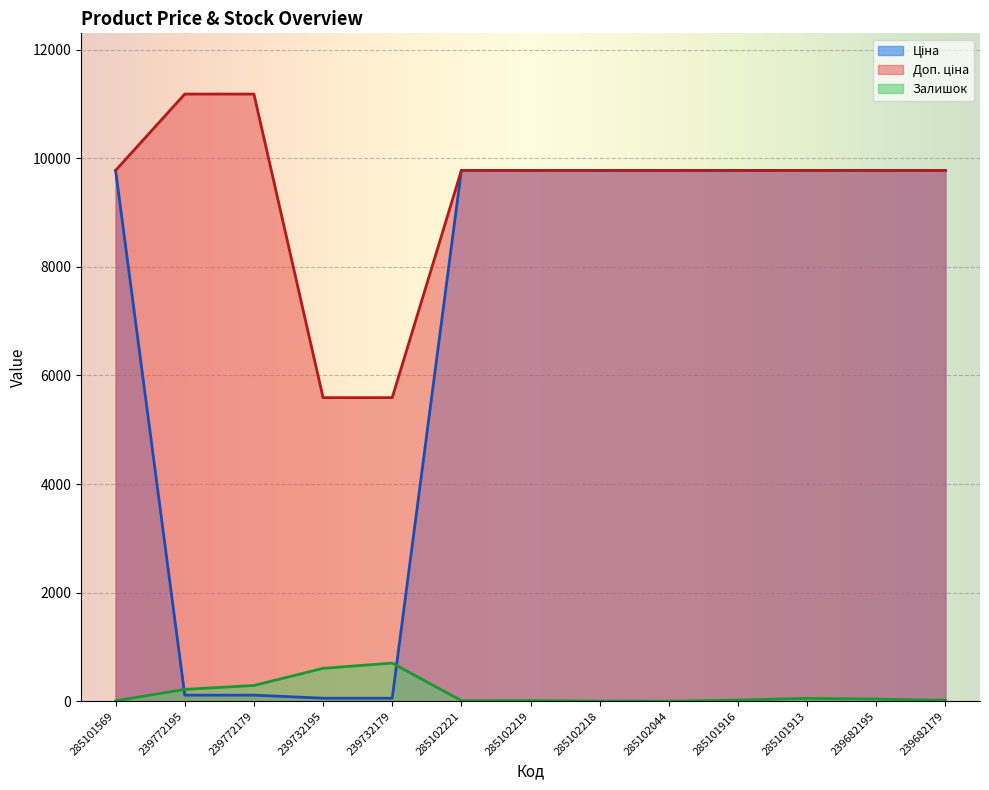

Reading left to right, transcribe all the data shown in this chart.

Ціна: 285101569=9775.5	239772195=111.8	239772179=111.8	239732195=55.9	239732179=55.9	285102221=9775.5	285102219=9775.5	285102218=9775.5	285102044=9775.5	285101916=9775.5	285101913=9775.5	239682195=9775.5	239682179=9775.5
Доп. ціна: 285101569=9775.5	239772195=11182.0	239772179=11182.0	239732195=5591.0	239732179=5591.0	285102221=9775.5	285102219=9775.5	285102218=9775.5	285102044=9775.5	285101916=9775.5	285101913=9775.5	239682195=9775.5	239682179=9775.5
Залишок: 285101569=7.0	239772195=218.0	239772179=290.0	239732195=606.0	239732179=702.0	285102221=11.0	285102219=11.0	285102218=3.0	285102044=1.0	285101916=21.0	285101913=53.0	239682195=40.0	239682179=17.0